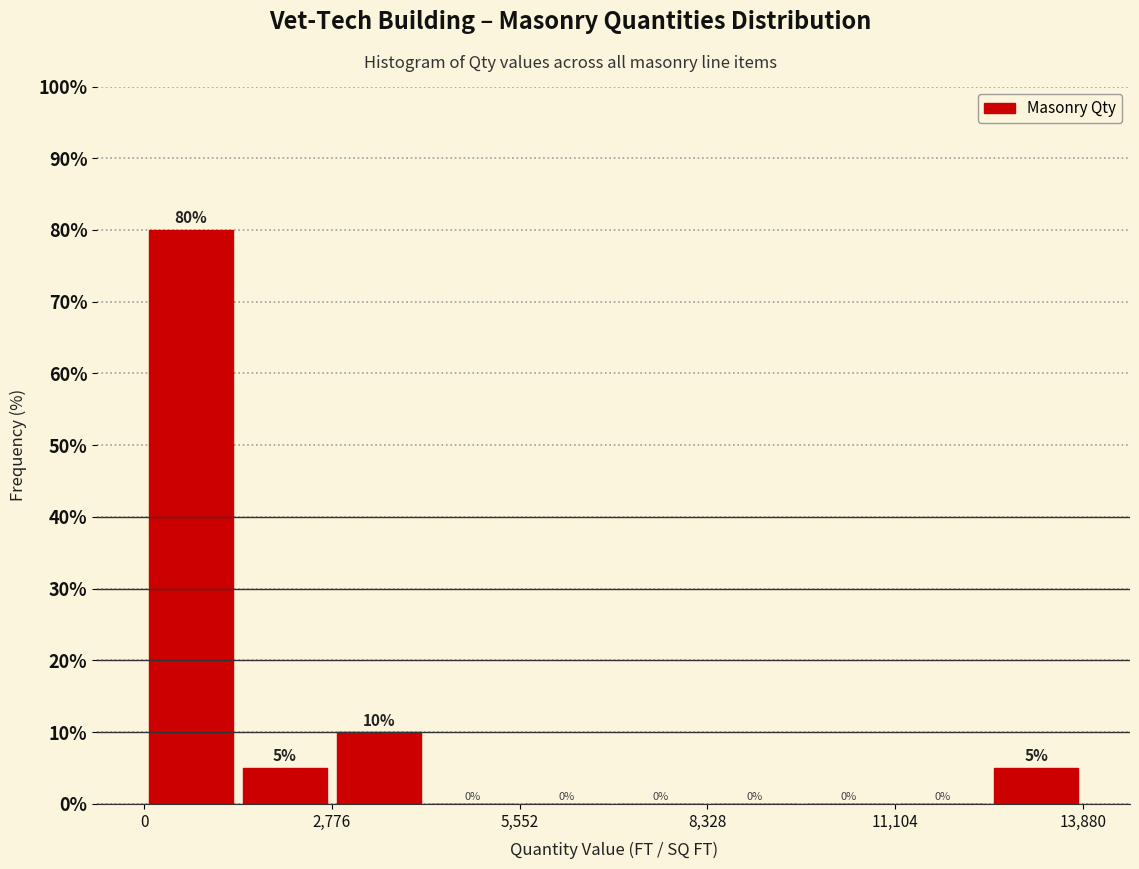

Around what value on the x-axis is the tallest bar? Give the approximate position of its centre, as read against the axis.

500